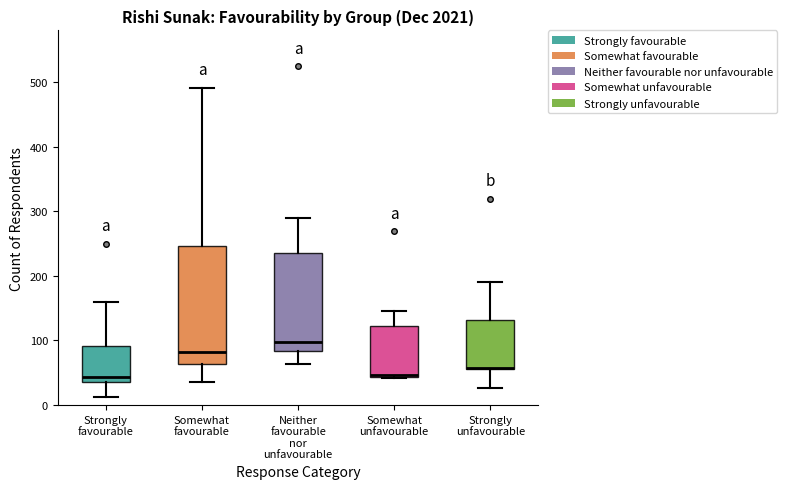

Which box has the highest median line?

Neither favourable nor unfavourable